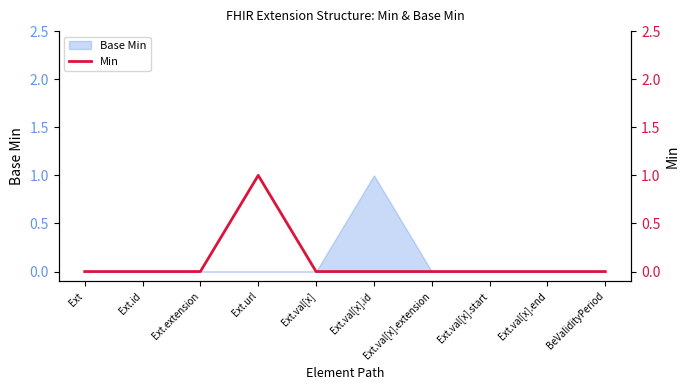

List the labels in order of value, smallest first.

Ext, Ext.id, Ext.extension, Ext.val[x], Ext.val[x].id, Ext.val[x].extension, Ext.val[x].start, Ext.val[x].end, BeValidityPeriod, Ext.url